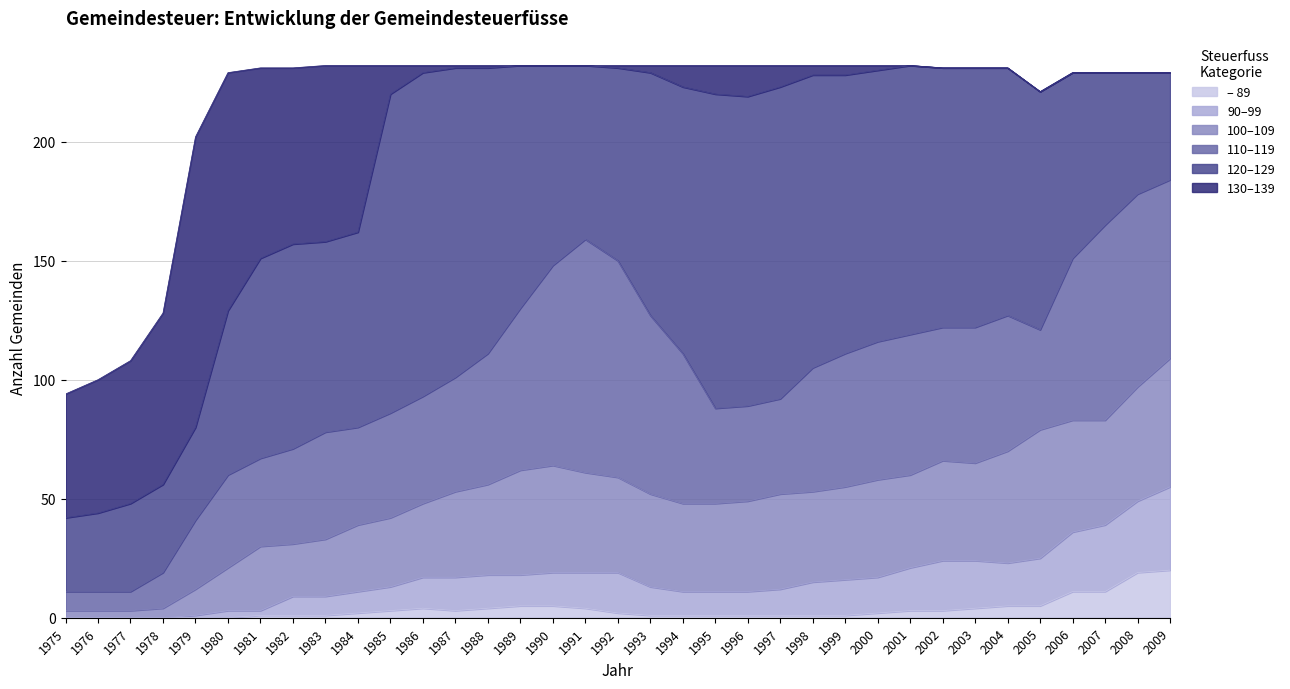

True or false: 120–129 has a value of 57 at 2001.

False